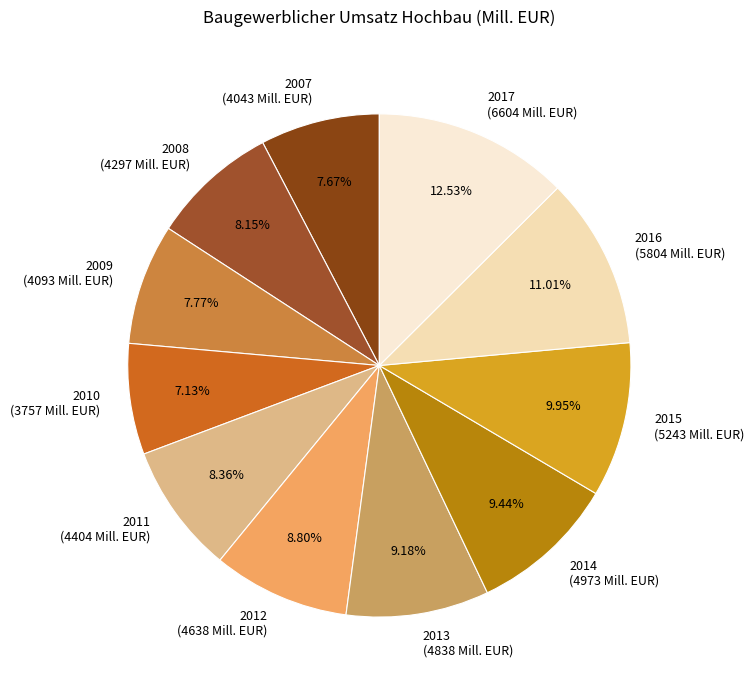

Approximately how many times larger is the value at 2009 compared to 2007?

1.0